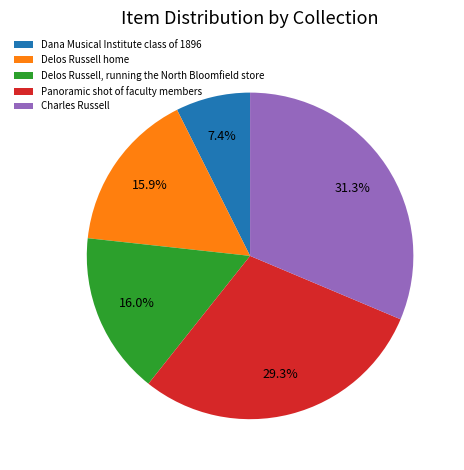

The Dana Musical Institute class of 1896 slice represents 7% of the pie. True or false?

True